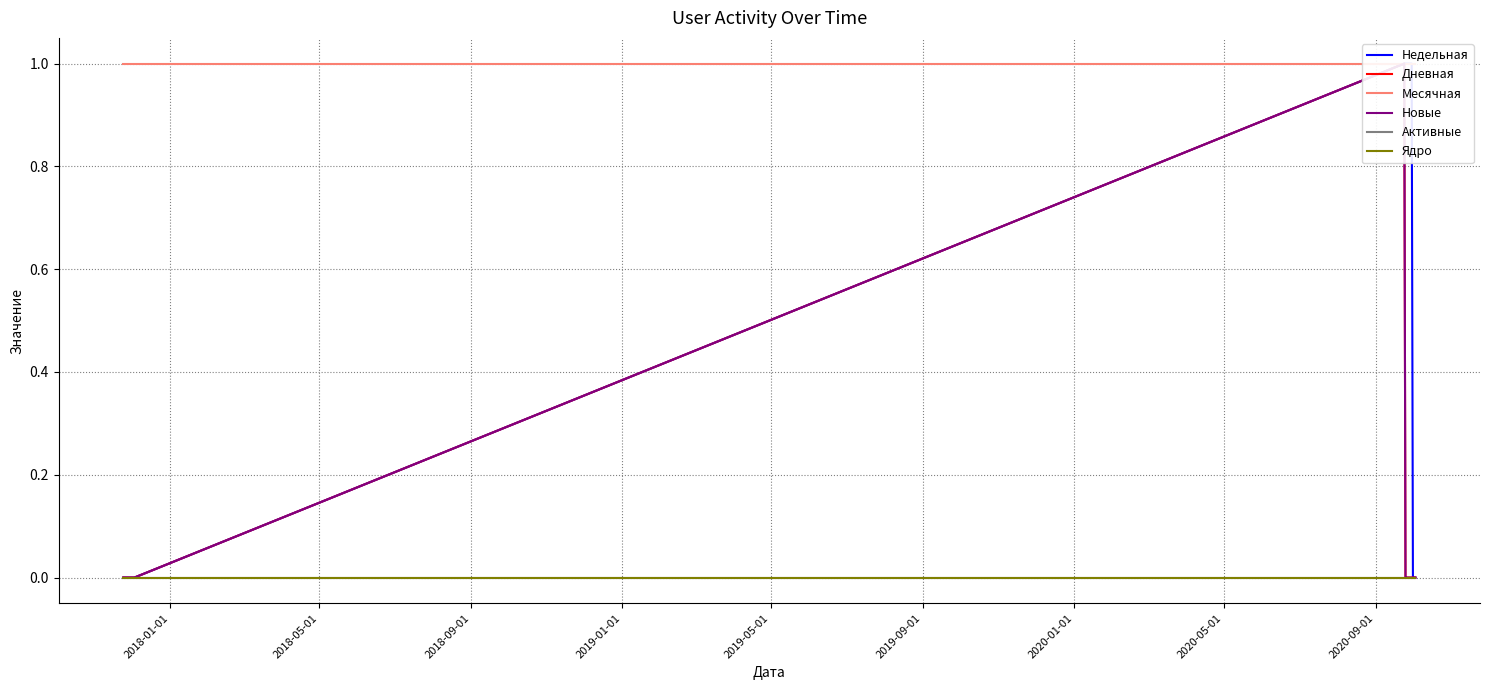

True or false: Дневная has more than 0 interior local peaks.

True